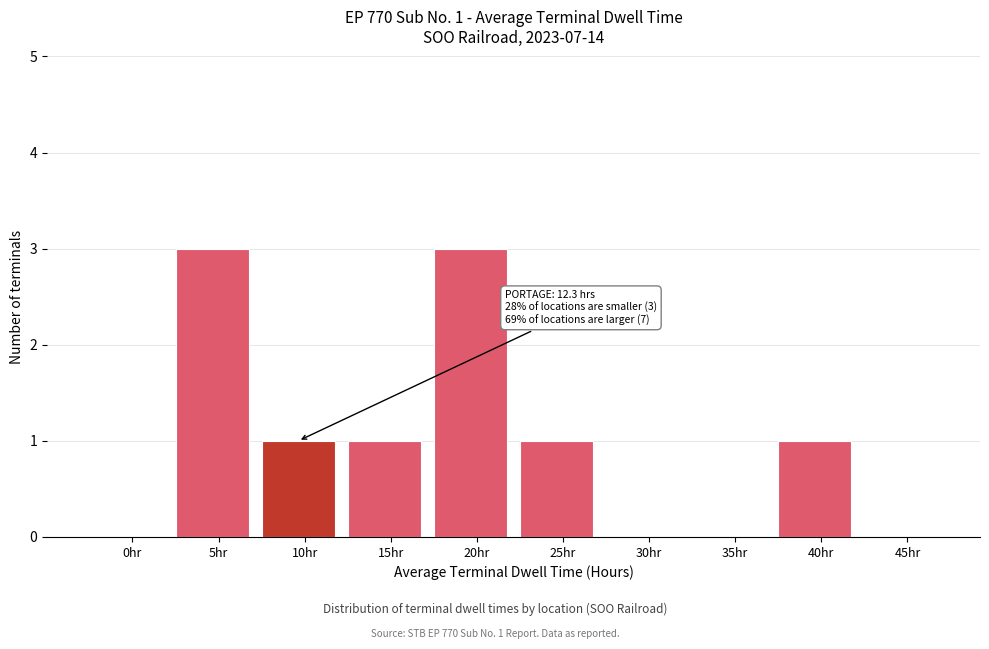

Reading left to right, list all the values displayed in this chart.

0hr=0	5hr=3	10hr=1	15hr=1	20hr=3	25hr=1	30hr=0	35hr=0	40hr=1	45hr=0